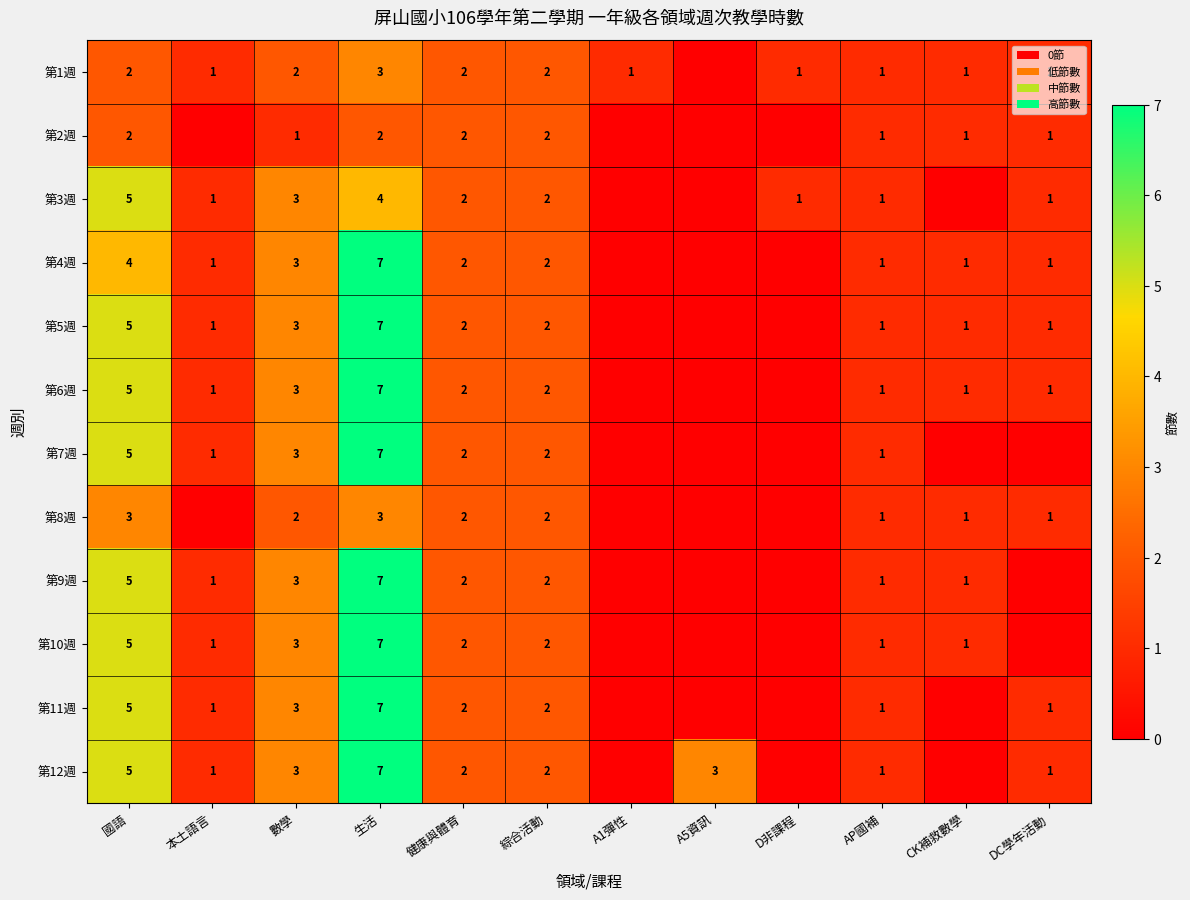

What is the total value across all series at 國語?

51